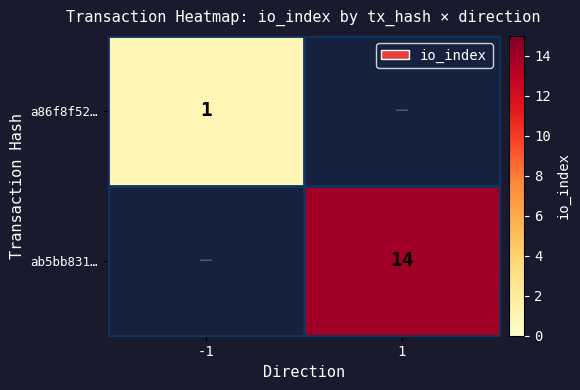

The value of a86f8f52… at -1 is 1. True or false?

True